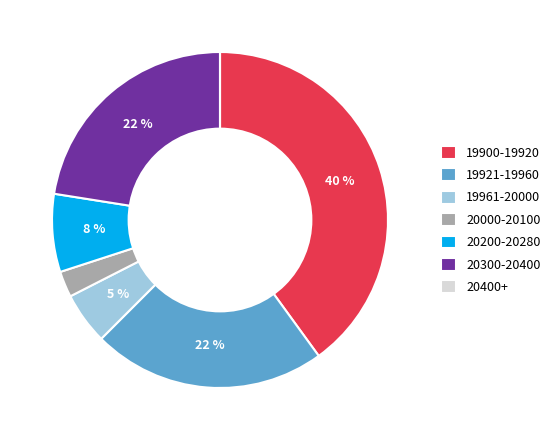

Which category has the biggest portion of the pie?

19900-19920